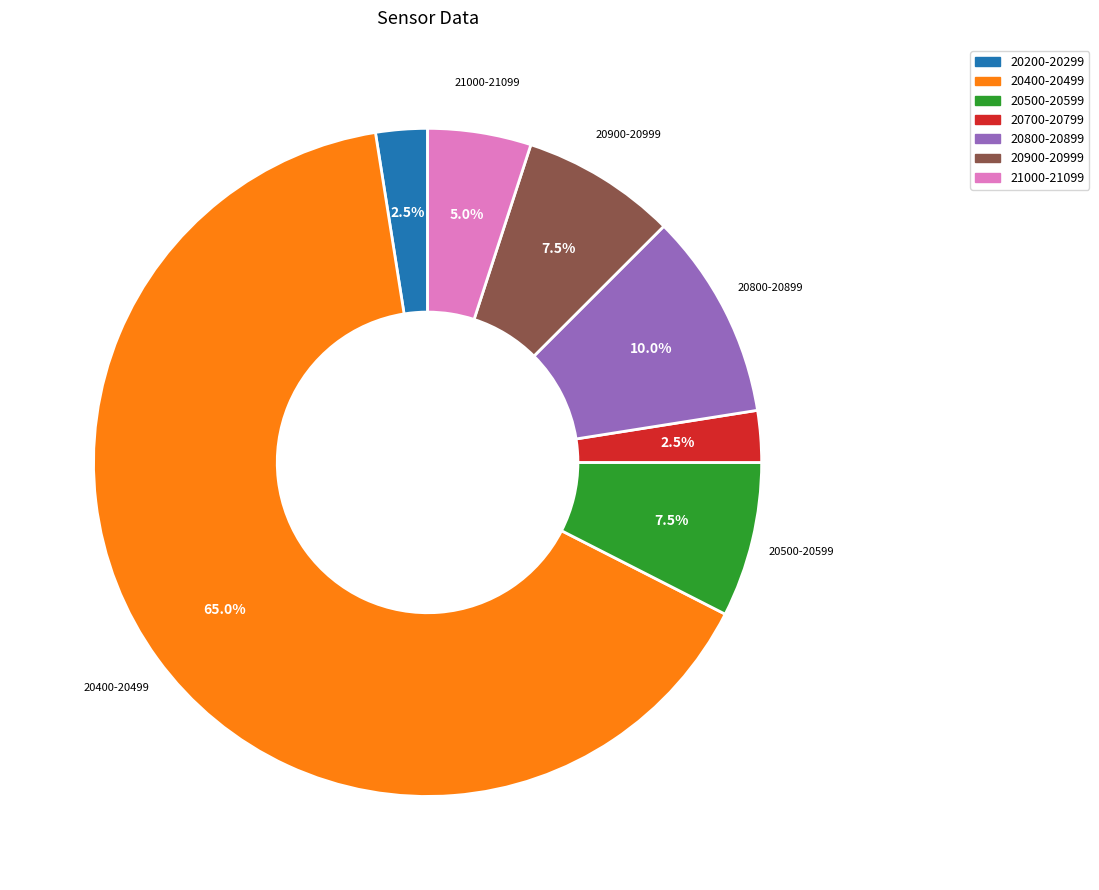

Is there a majority slice in this chart?

Yes